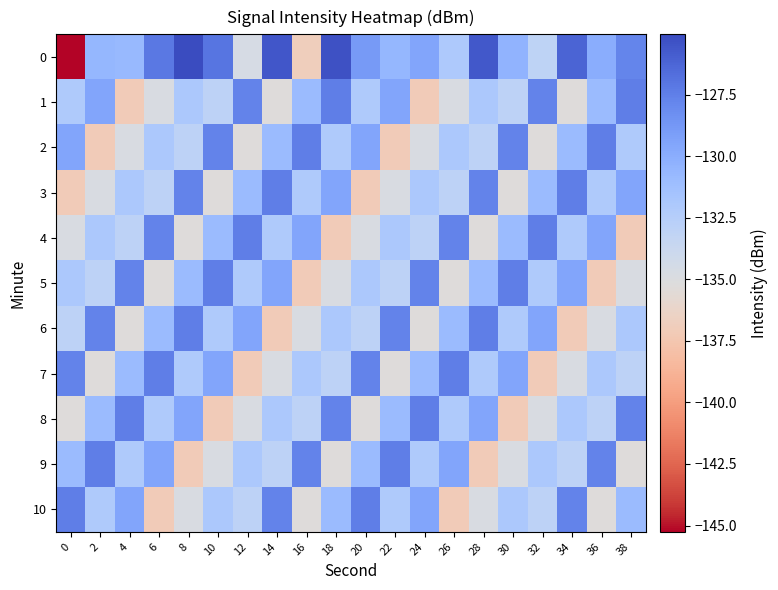

Count the number of categories in the chart.

20